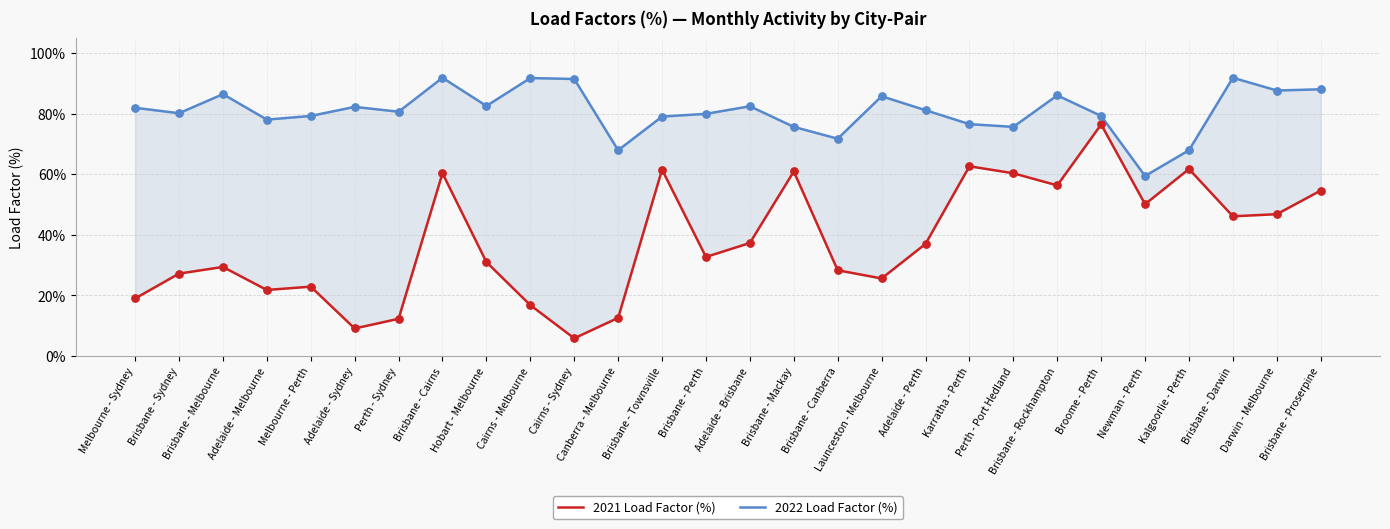

Which series has the largest total across all categories?

2022 Load Factor (%)